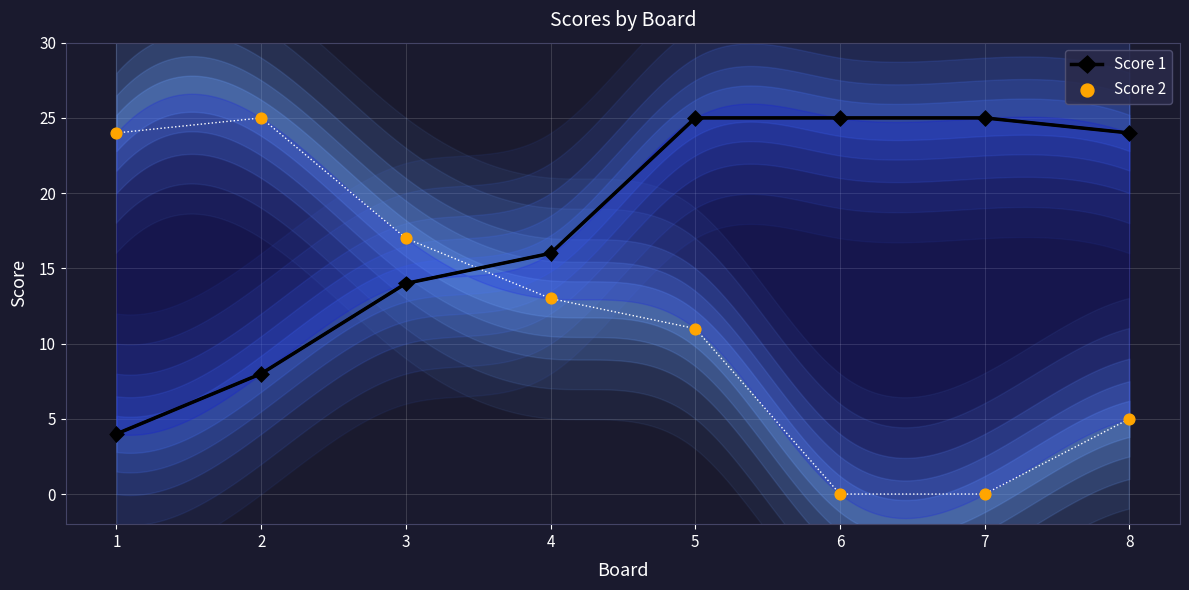

Is the value of Score 2 at 4 greater than the value of Score 1 at 1?

Yes